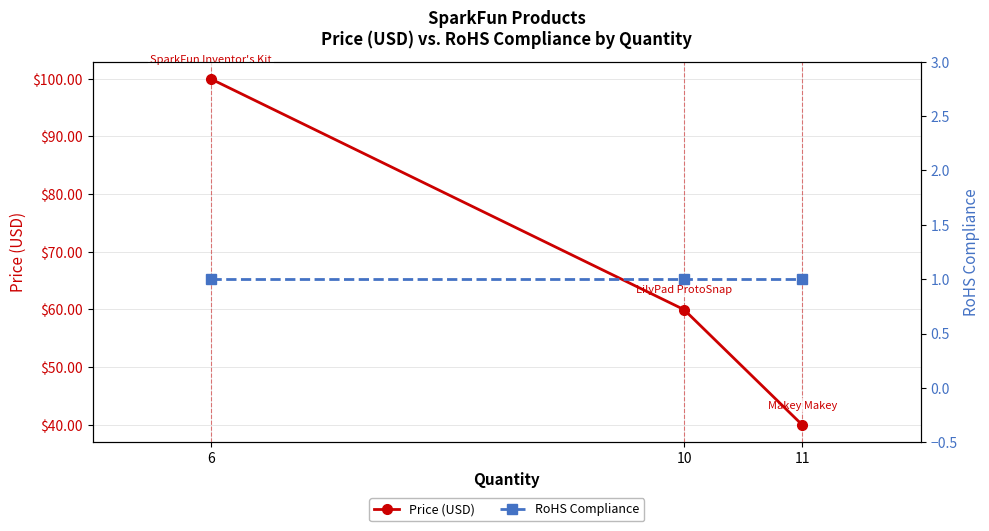

Does the chart have visible grid lines?

Yes